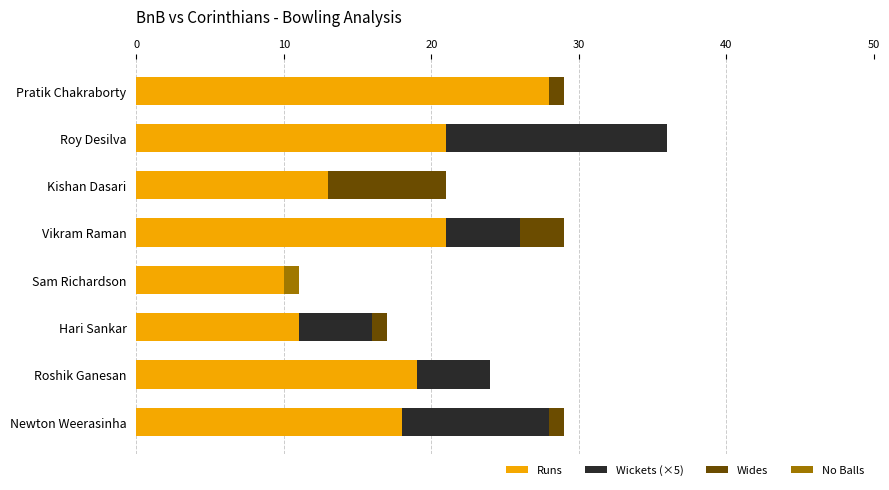

Count the number of categories in the chart.

8